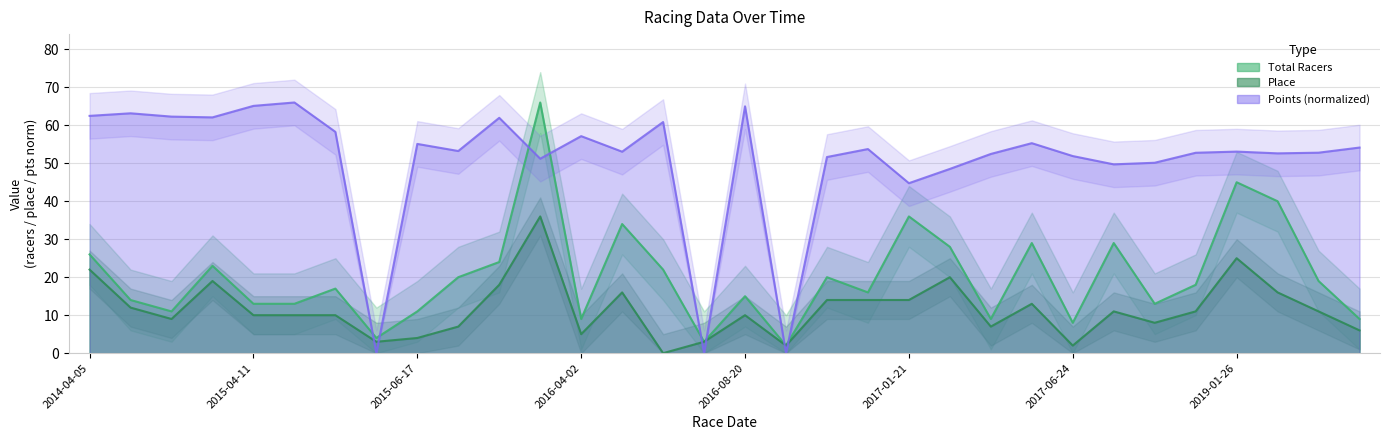

The value of points at 21 is 48.5. True or false?

True